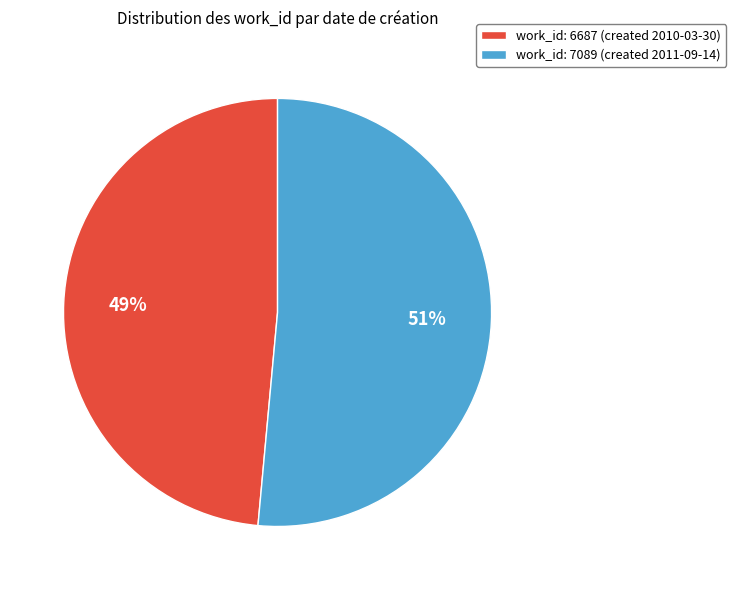

Which slice represents more than half of the pie?

work_id: 7089 (created 2011-09-14)